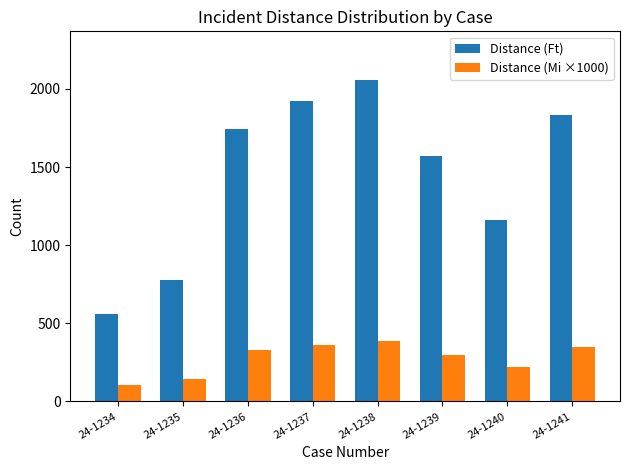

Rank the series by their maximum value, from lowest to highest.

Distance (Mi ×1000), Distance (Ft)